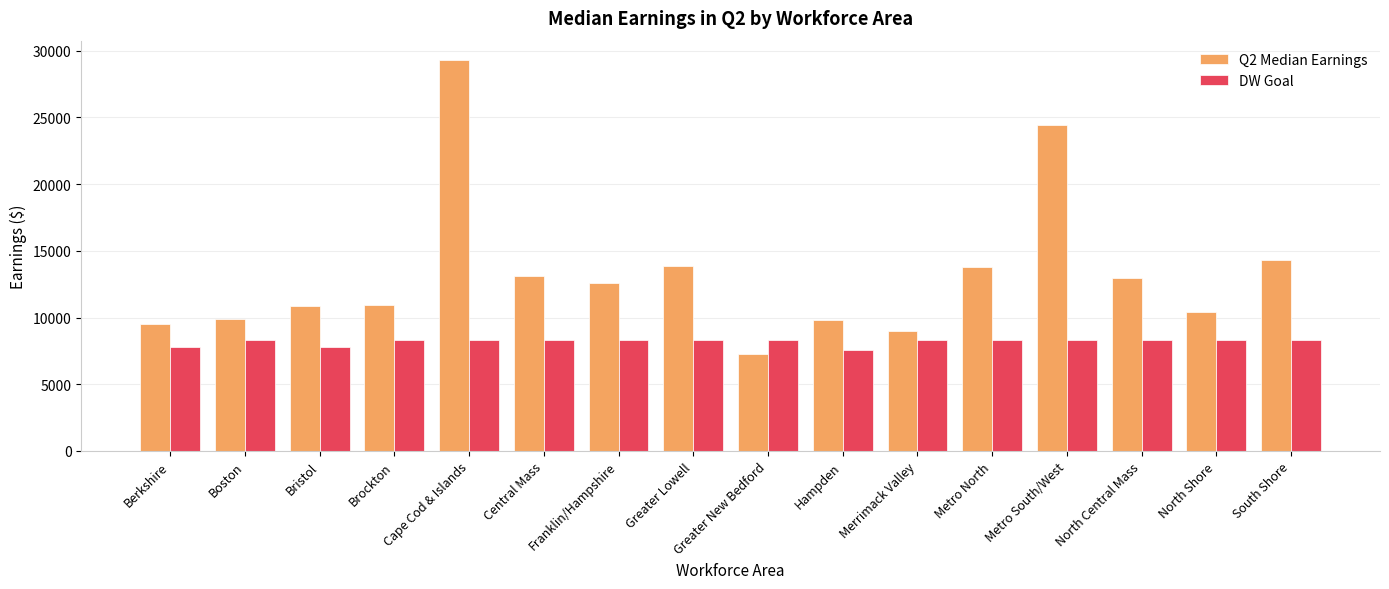

How many bars are there in total?

32